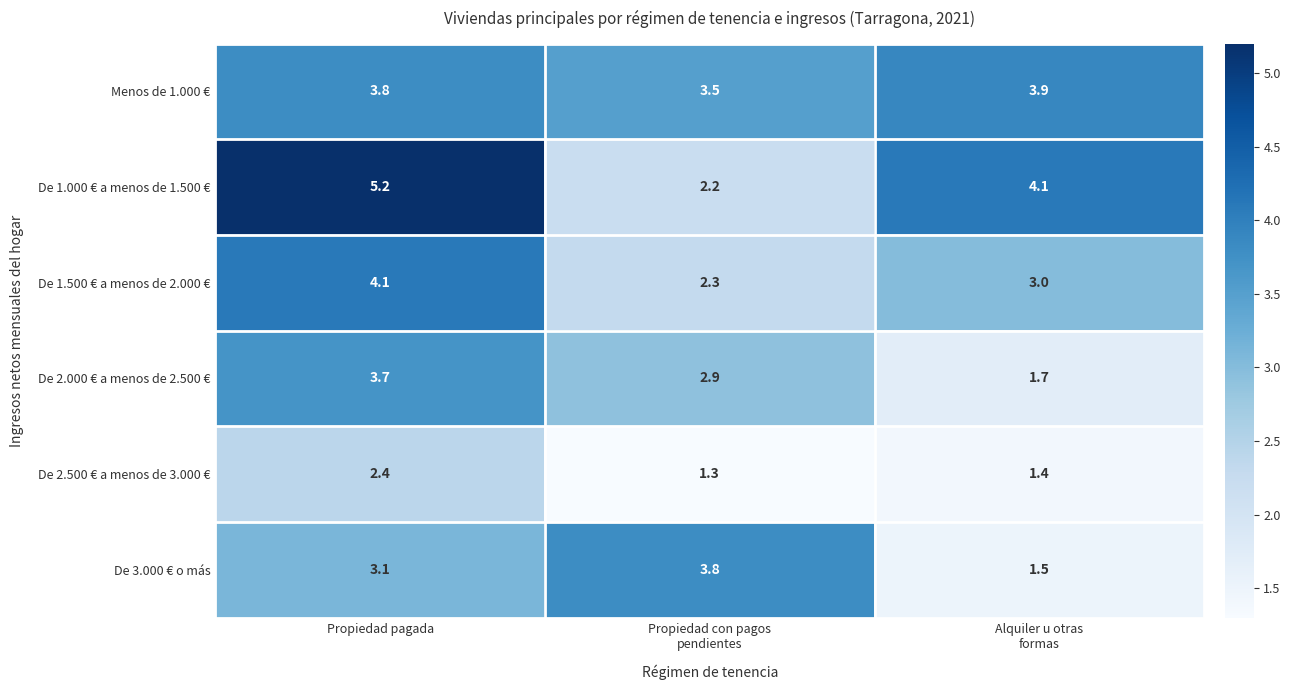

Which series has the widest spread of values?

De 1.000 € a menos de 1.500 €